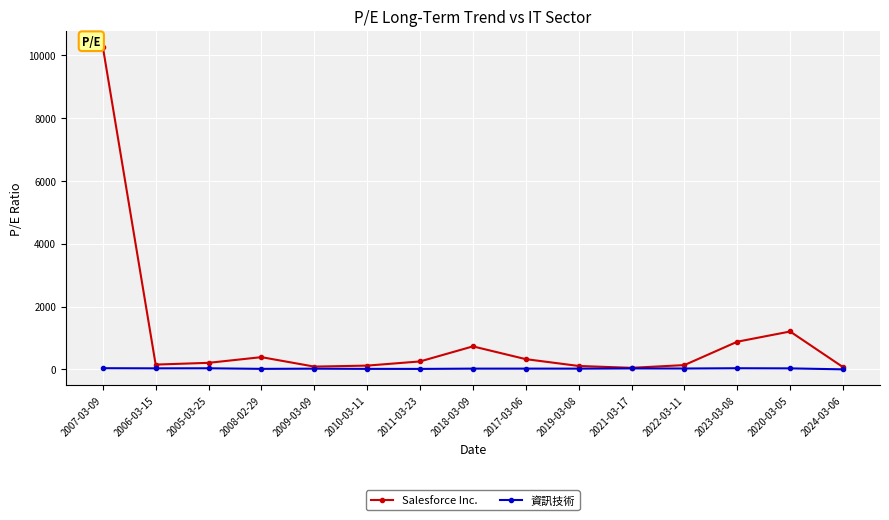

What is the approximate value of Salesforce Inc. at 2019-03-08?

107.7